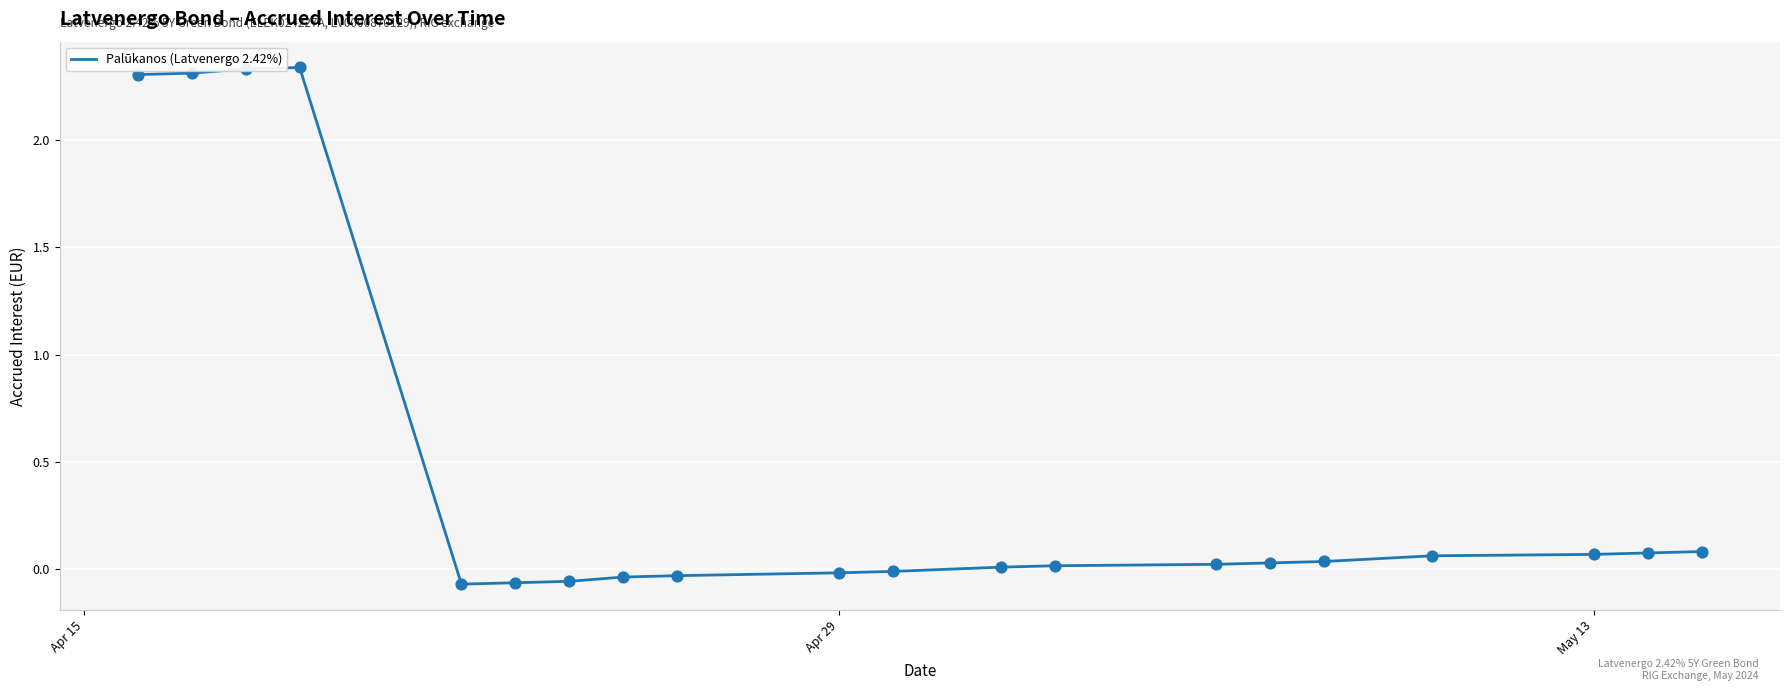

What is the difference between the maximum and minimum values?

2.4